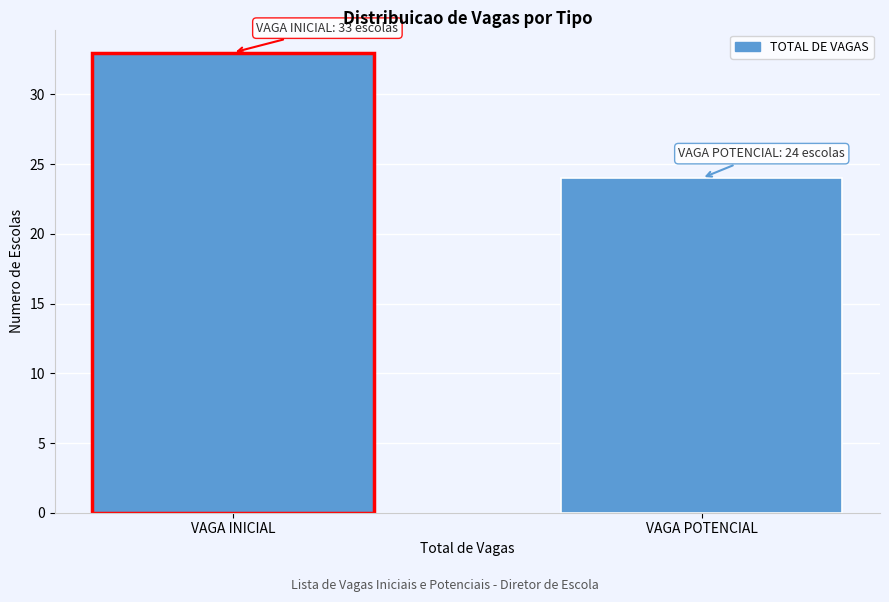

Reading right to left, what are all the values shown in this chart?

VAGA POTENCIAL=24	VAGA INICIAL=33